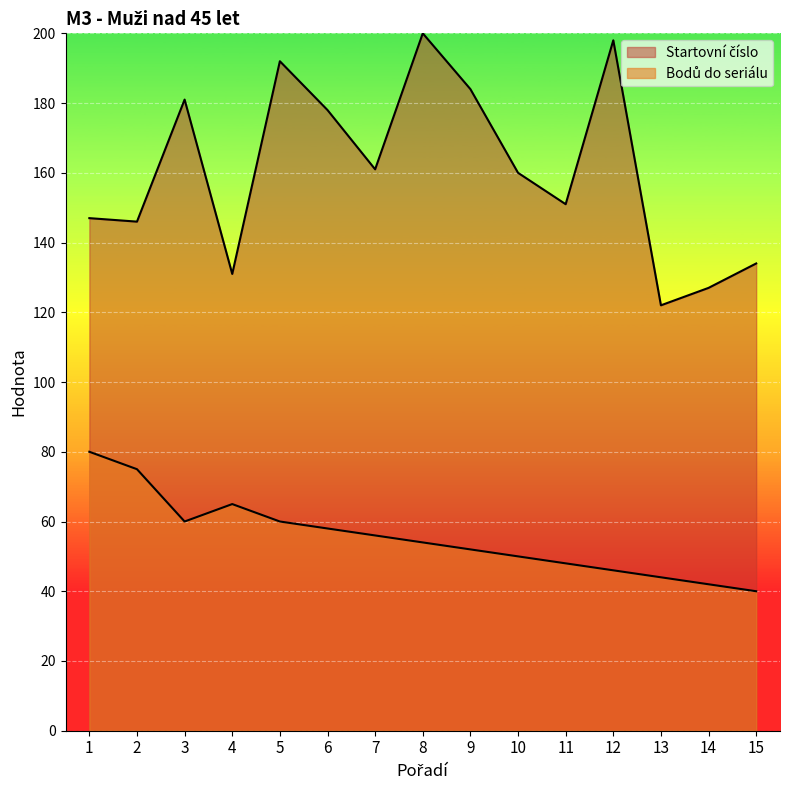

What is the smallest value displayed?

40